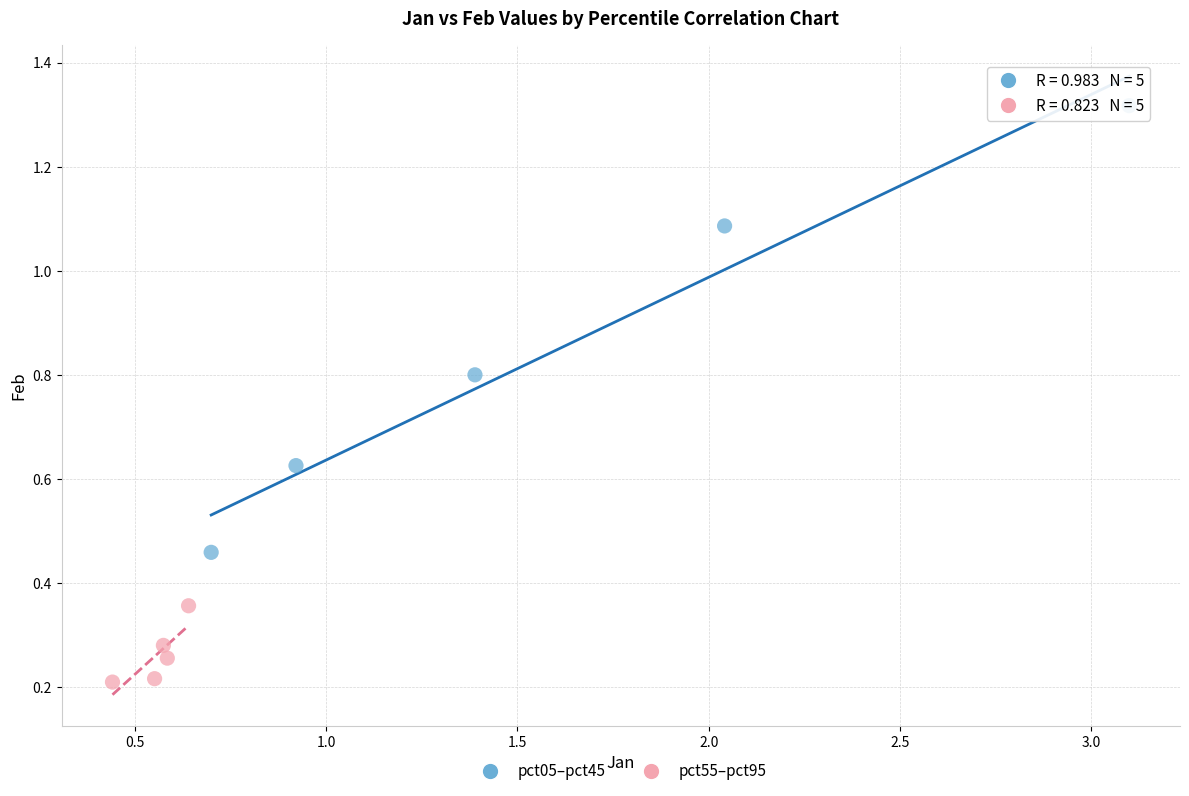

Which series has the widest spread of Y values?

pct05–pct45